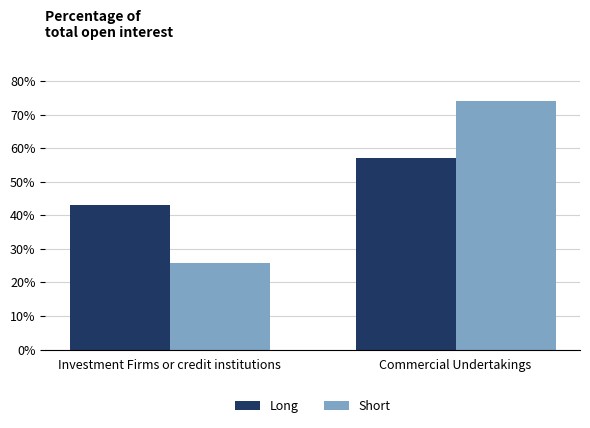

Reading left to right, transcribe all the data shown in this chart.

Long: 42.9	57.1
Short: 25.9	74.1